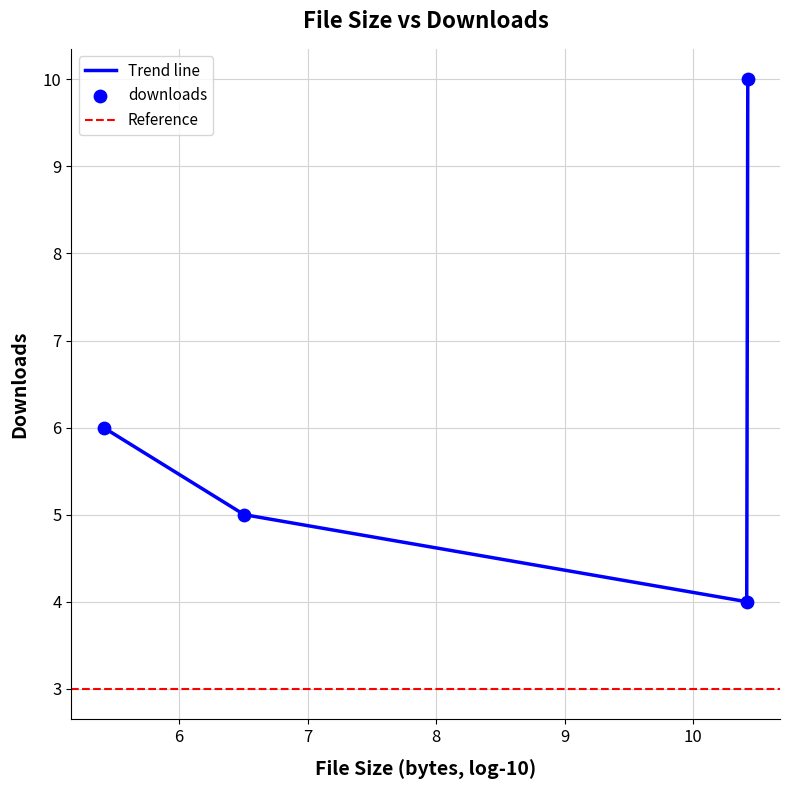

In Trend line, how many points are lower than both neighbors (excluding endpoints)?

1